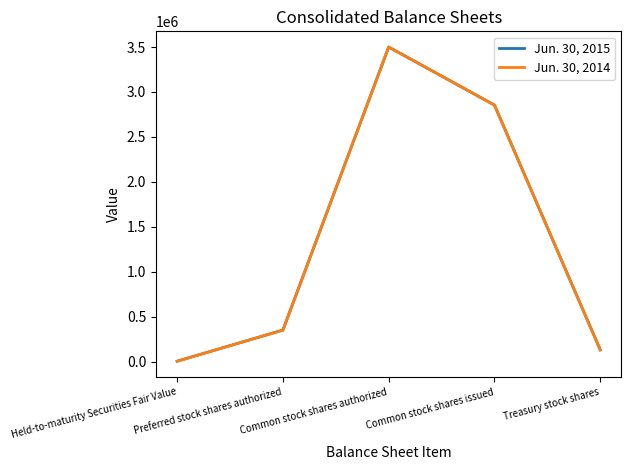

At which category is the sum across all series the highest?

Common stock shares authorized